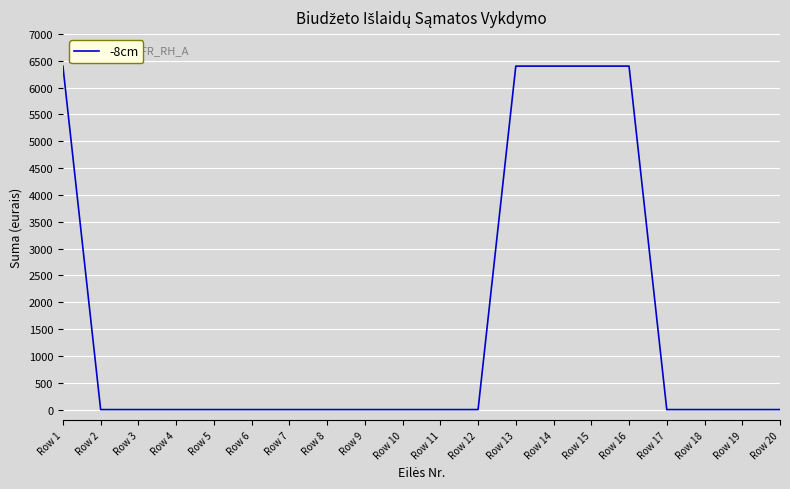

Does the chart have visible grid lines?

Yes